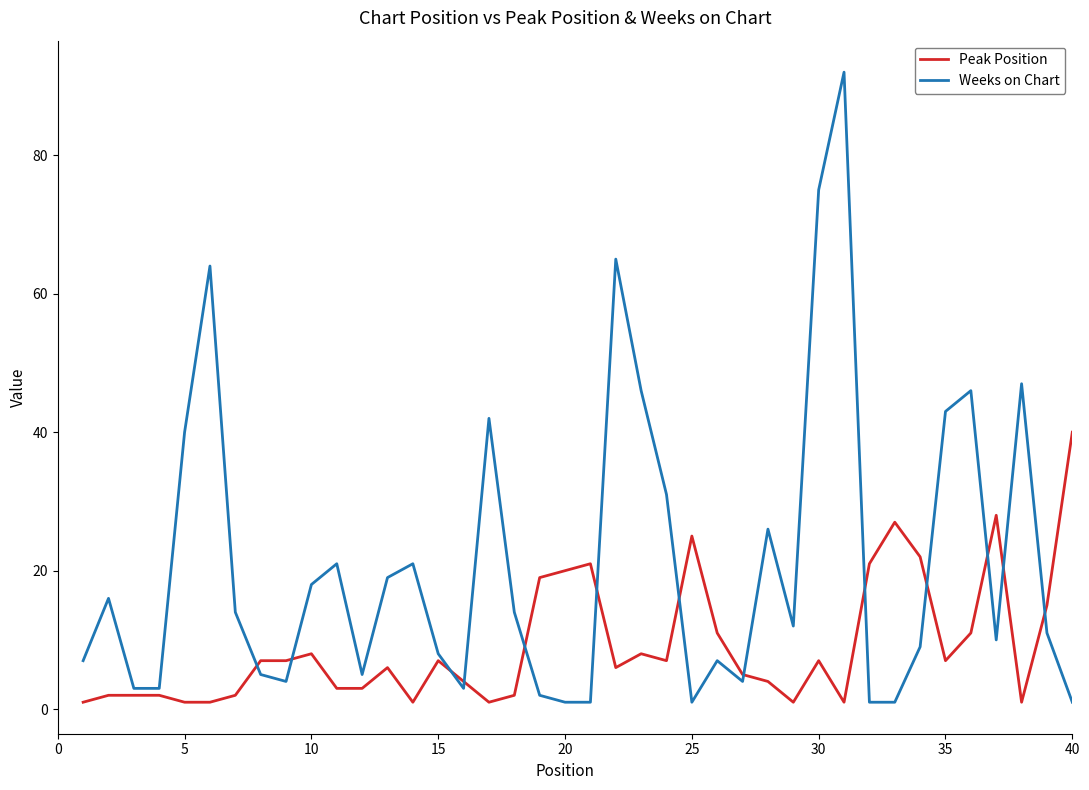

How many lines are shown in the chart?

2